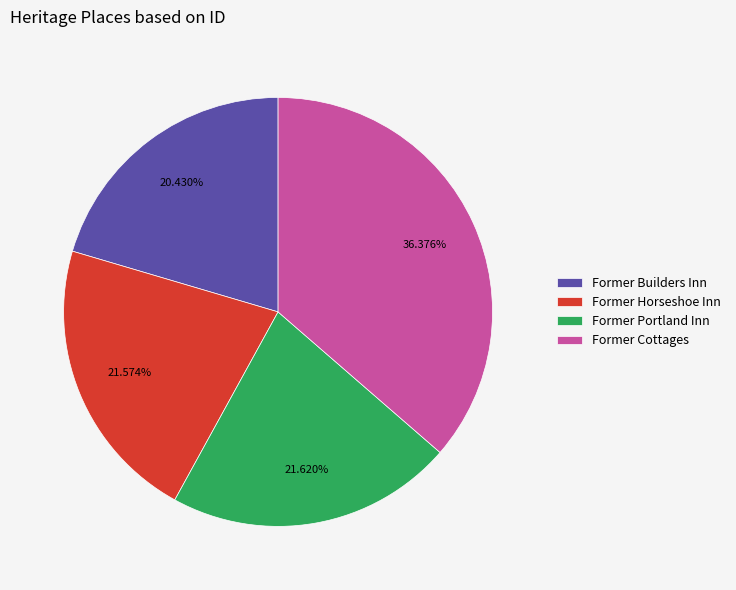

Count the number of slices in the pie.

4